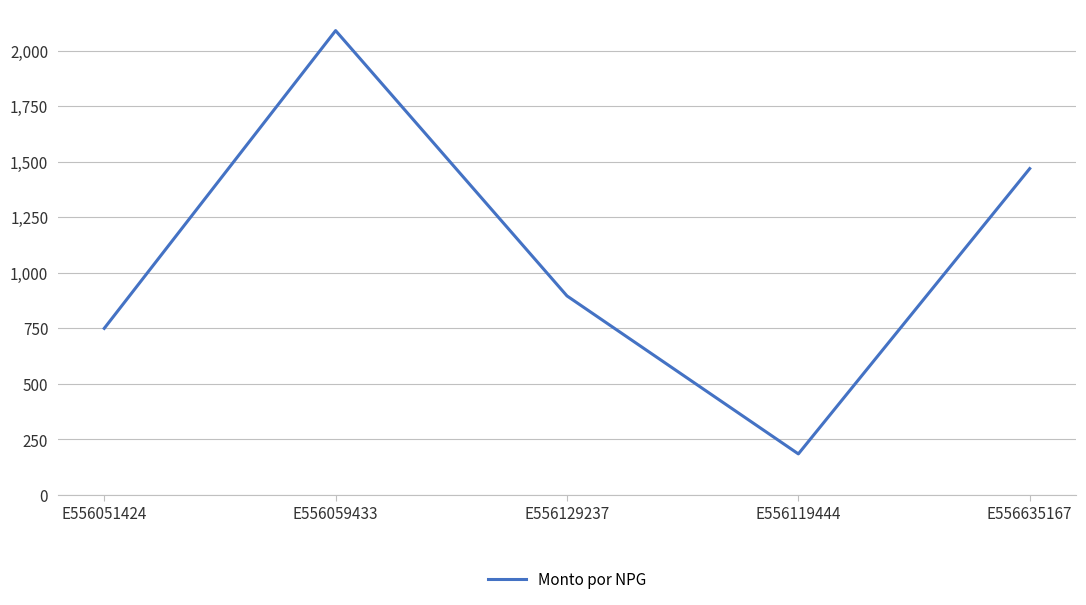

Is it true that the value at E556059433 is 2090?

True